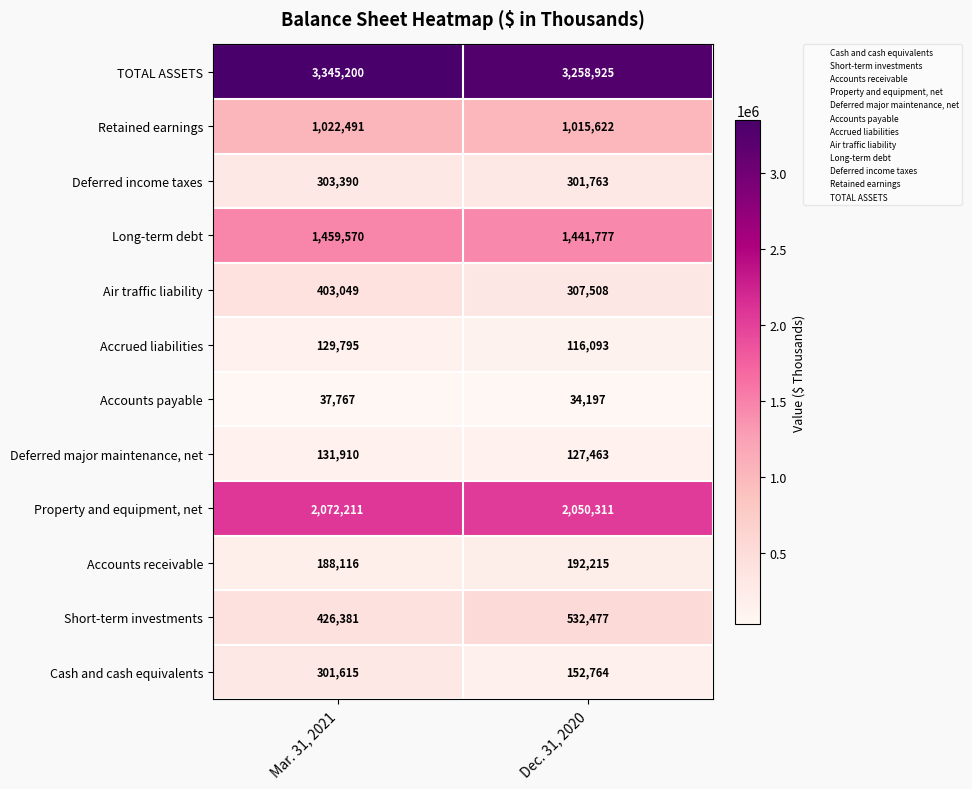

The Deferred income taxes series shows 159410 at Mar. 31, 2021. True or false?

False